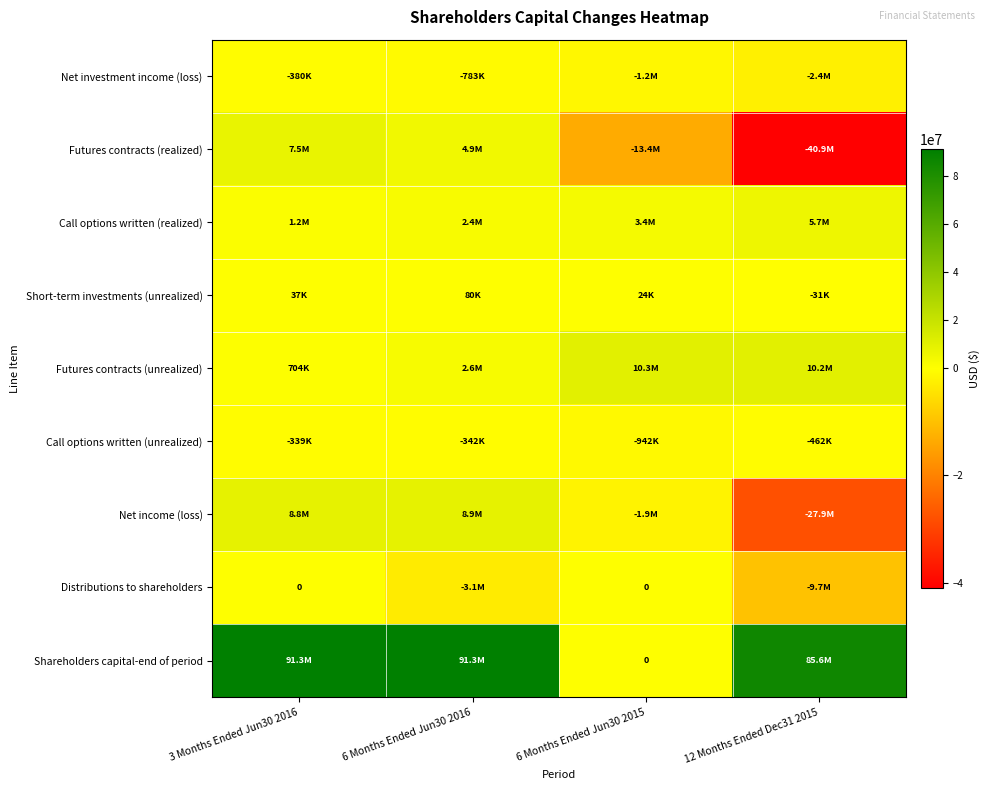

How many data points does each series have?

4